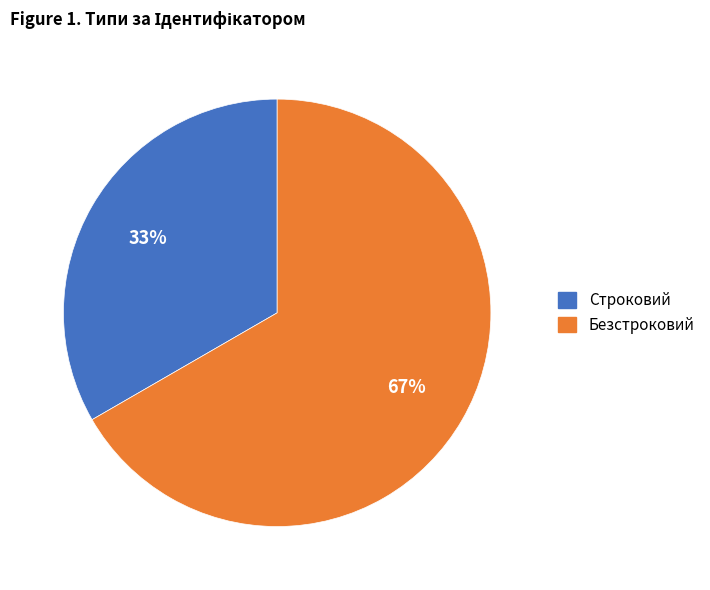

Which slice is the smallest?

Строковий